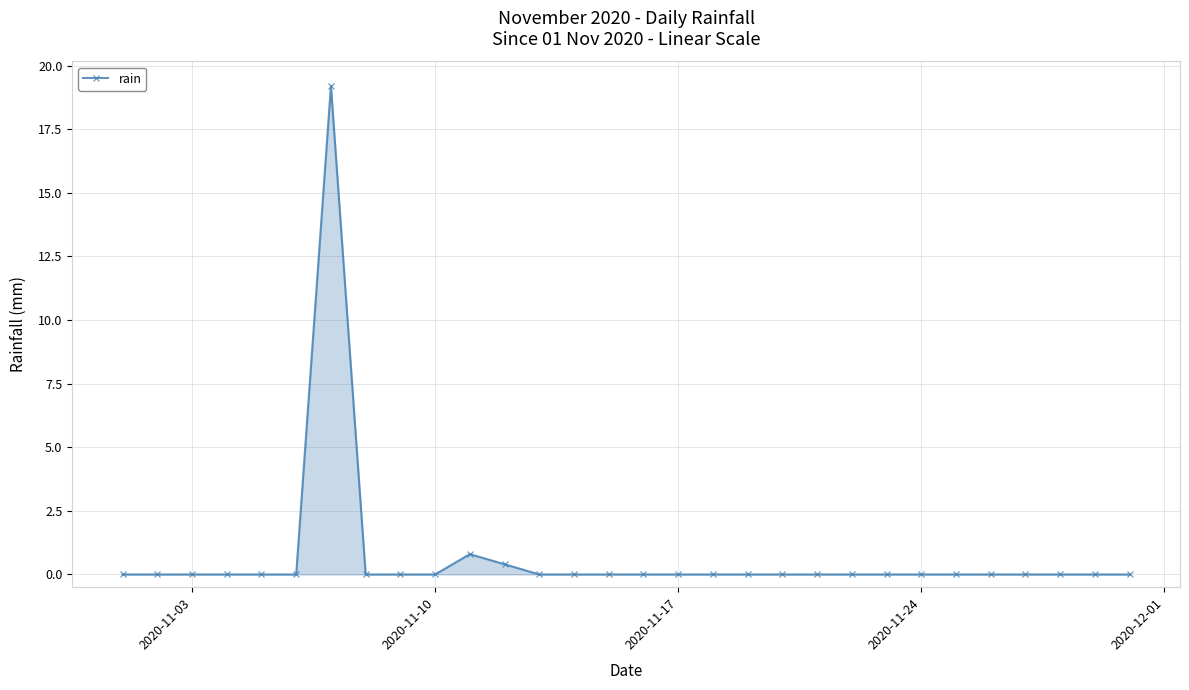

True or false: the data has more than 0 interior local peaks.

True